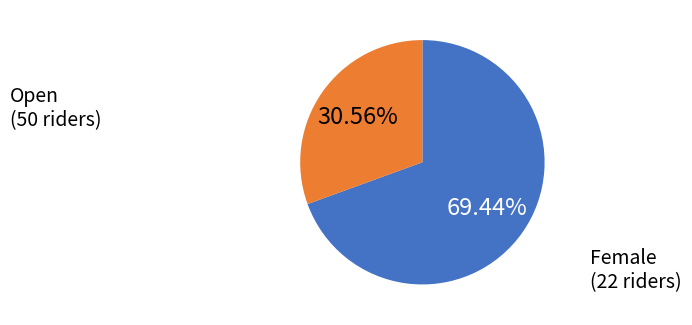

Does any single category account for the majority?

Yes